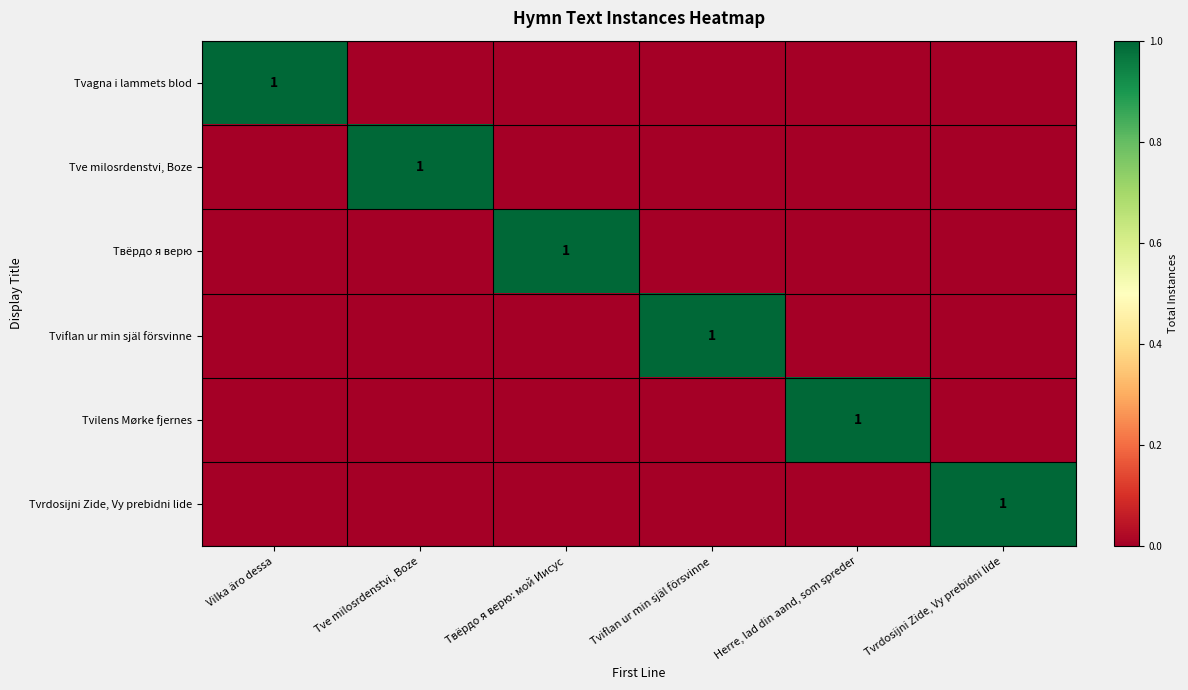

Which has a higher value, Tvrdosijni Zide, Vy prebidni lide or Herre, lad din aand, som spreder?

Tvrdosijni Zide, Vy prebidni lide